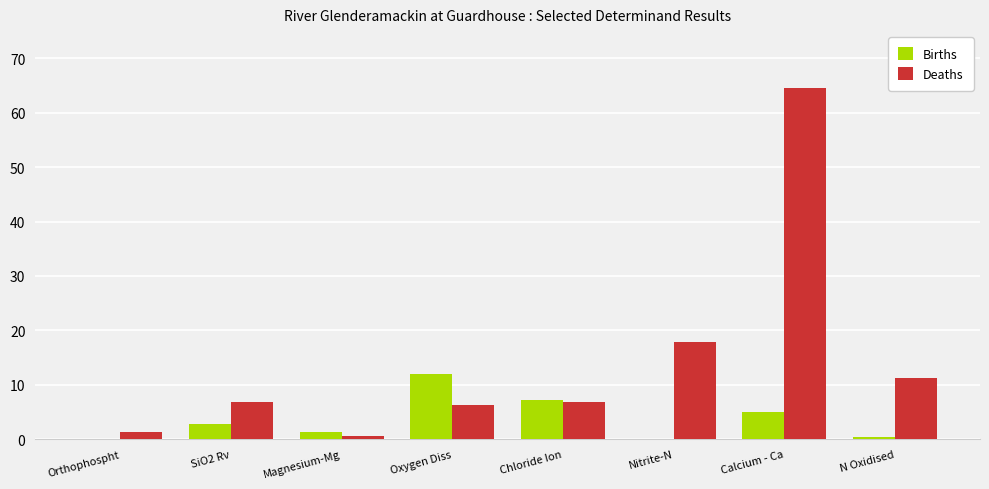

Between Orthophospht and N Oxidised, which series saw the biggest shift?

Deaths